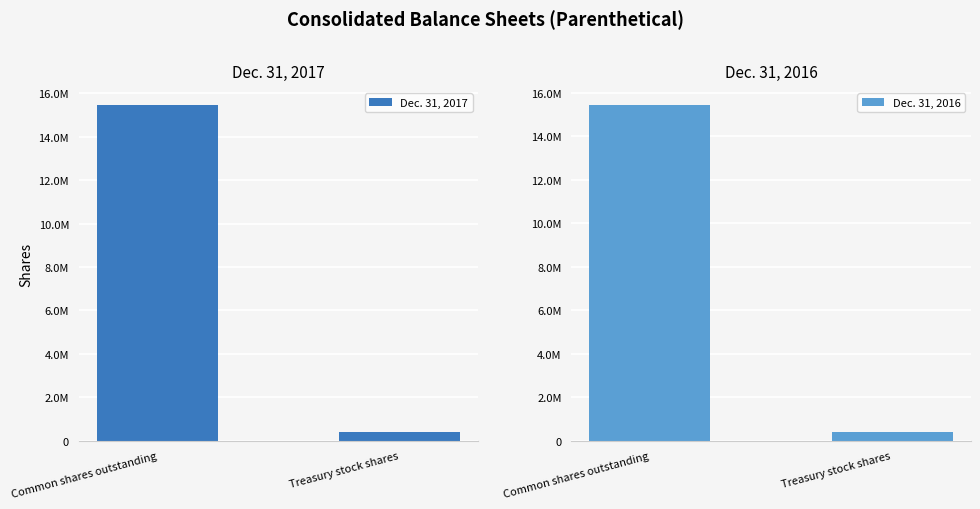

List the series in order of their overall mean, lowest first.

Dec. 31, 2016, Dec. 31, 2017